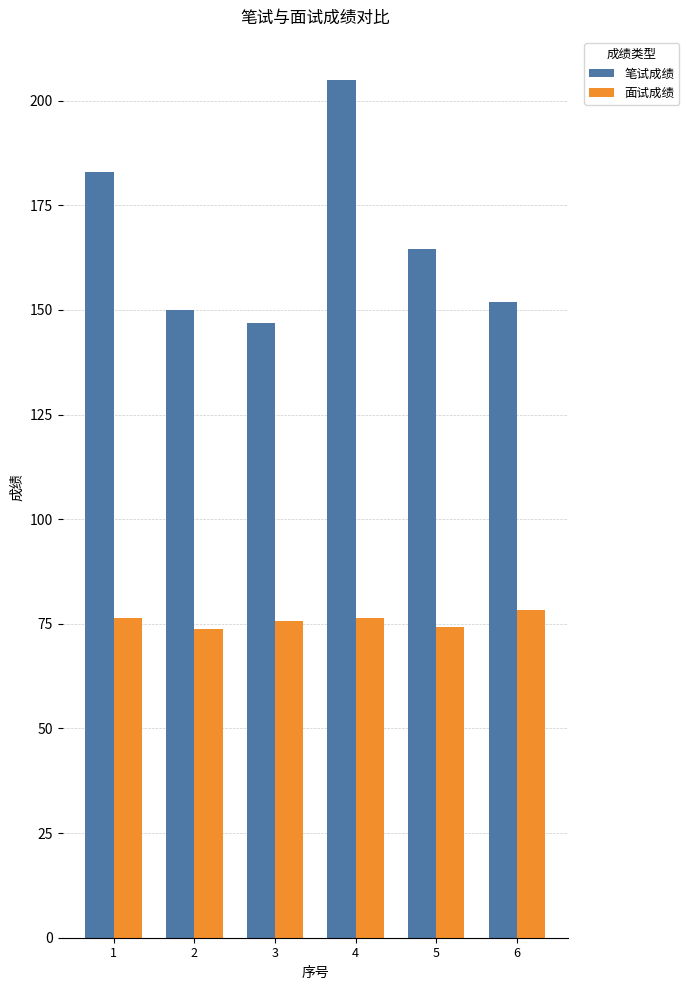

At how many categories does at least one series exceed 149?

5